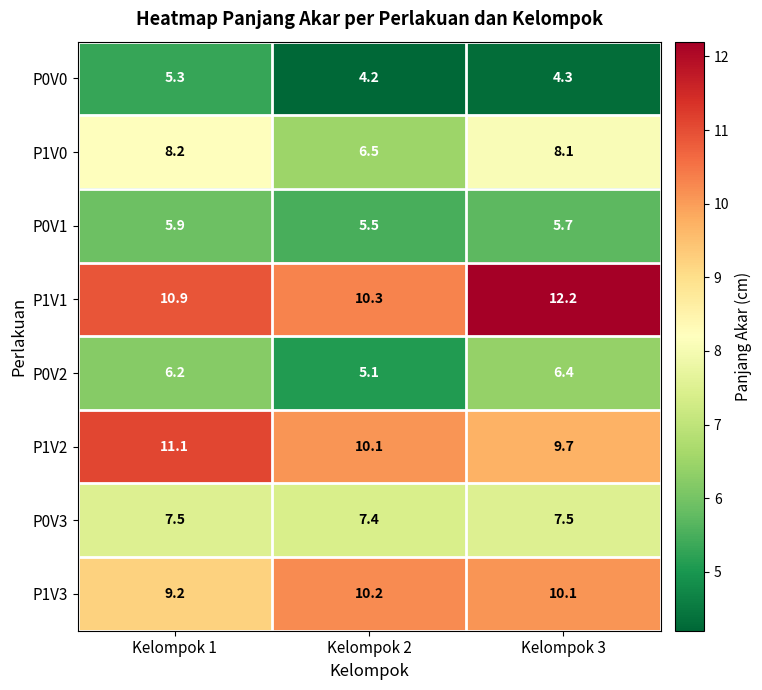

At Kelompok 1, list the series in order from largest to smallest.

P1V2, P1V1, P1V3, P1V0, P0V3, P0V2, P0V1, P0V0